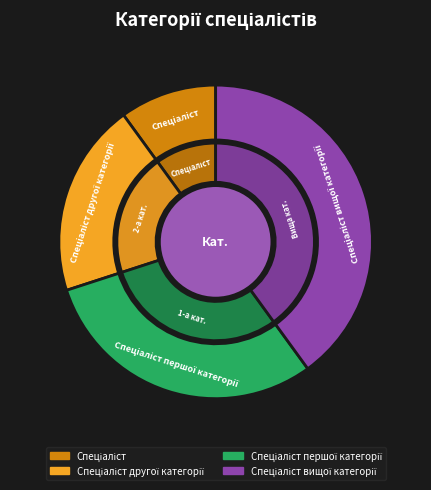

Count the number of slices in the pie.

4